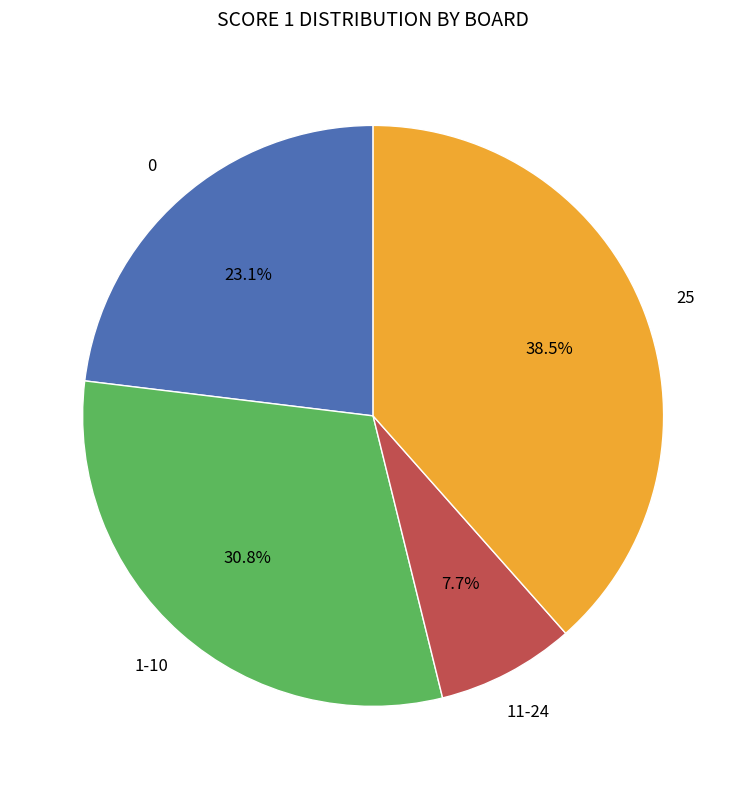

Does any single category account for the majority?

No